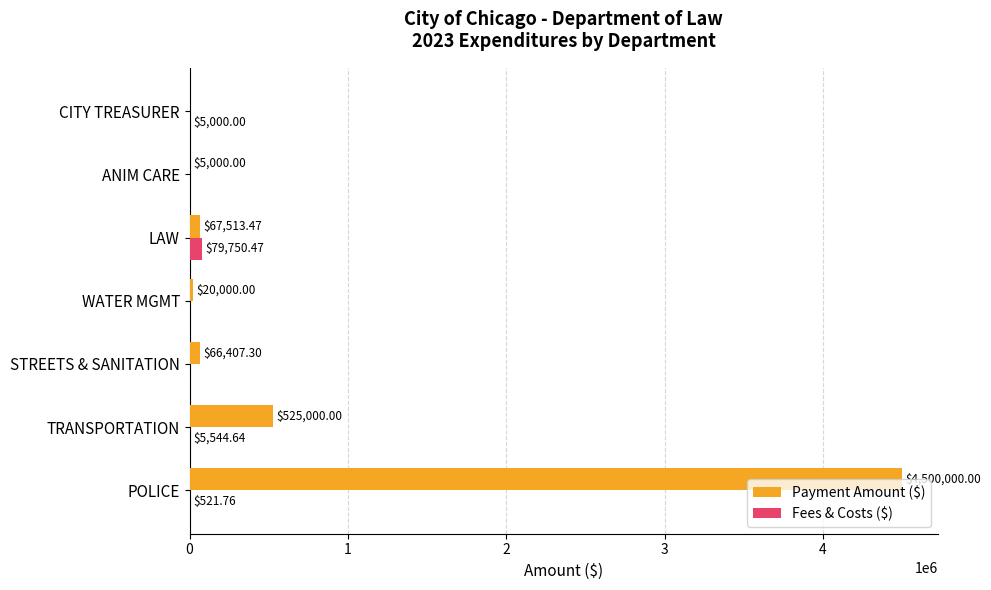

What is the maximum value shown in the chart?

4500000.0